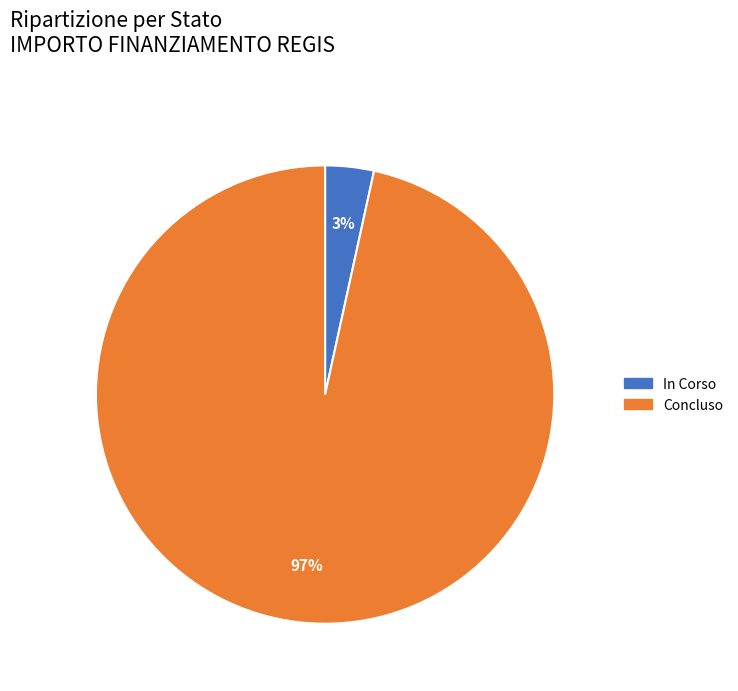

Approximately how many times larger is the value at In Corso compared to Concluso?

0.0